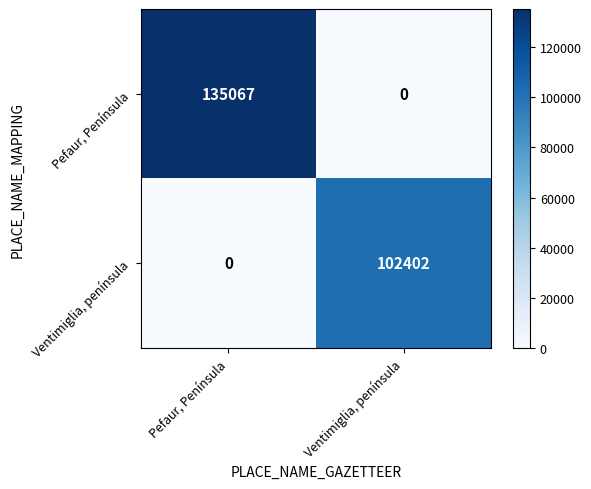

How many series are shown in this chart?

2